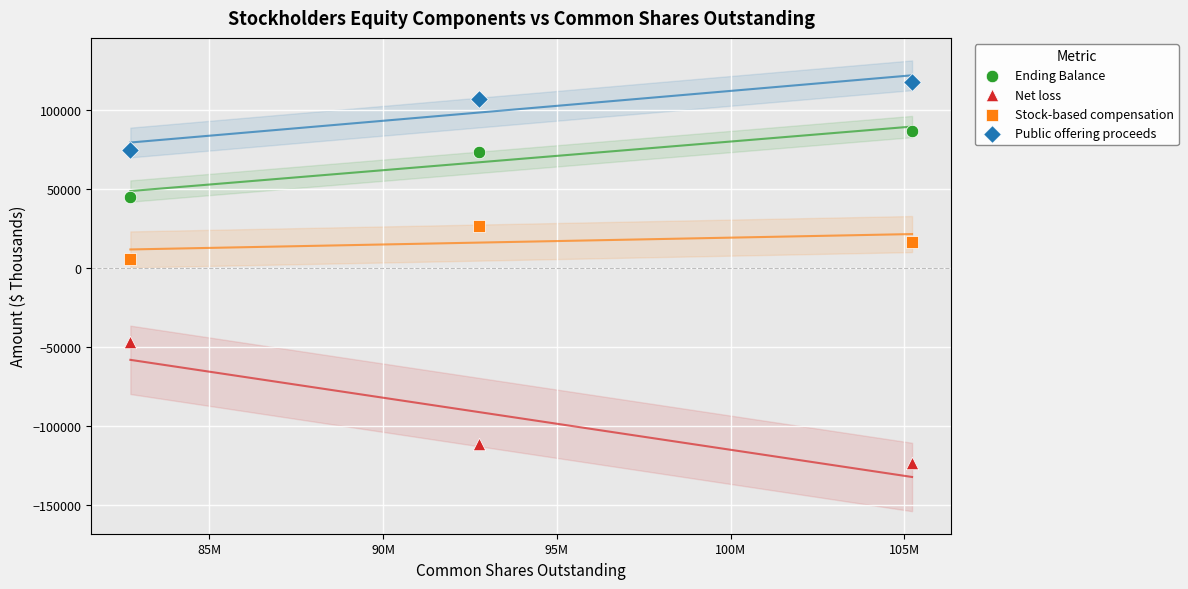

Which series reaches the maximum Y coordinate?

Public offering proceeds